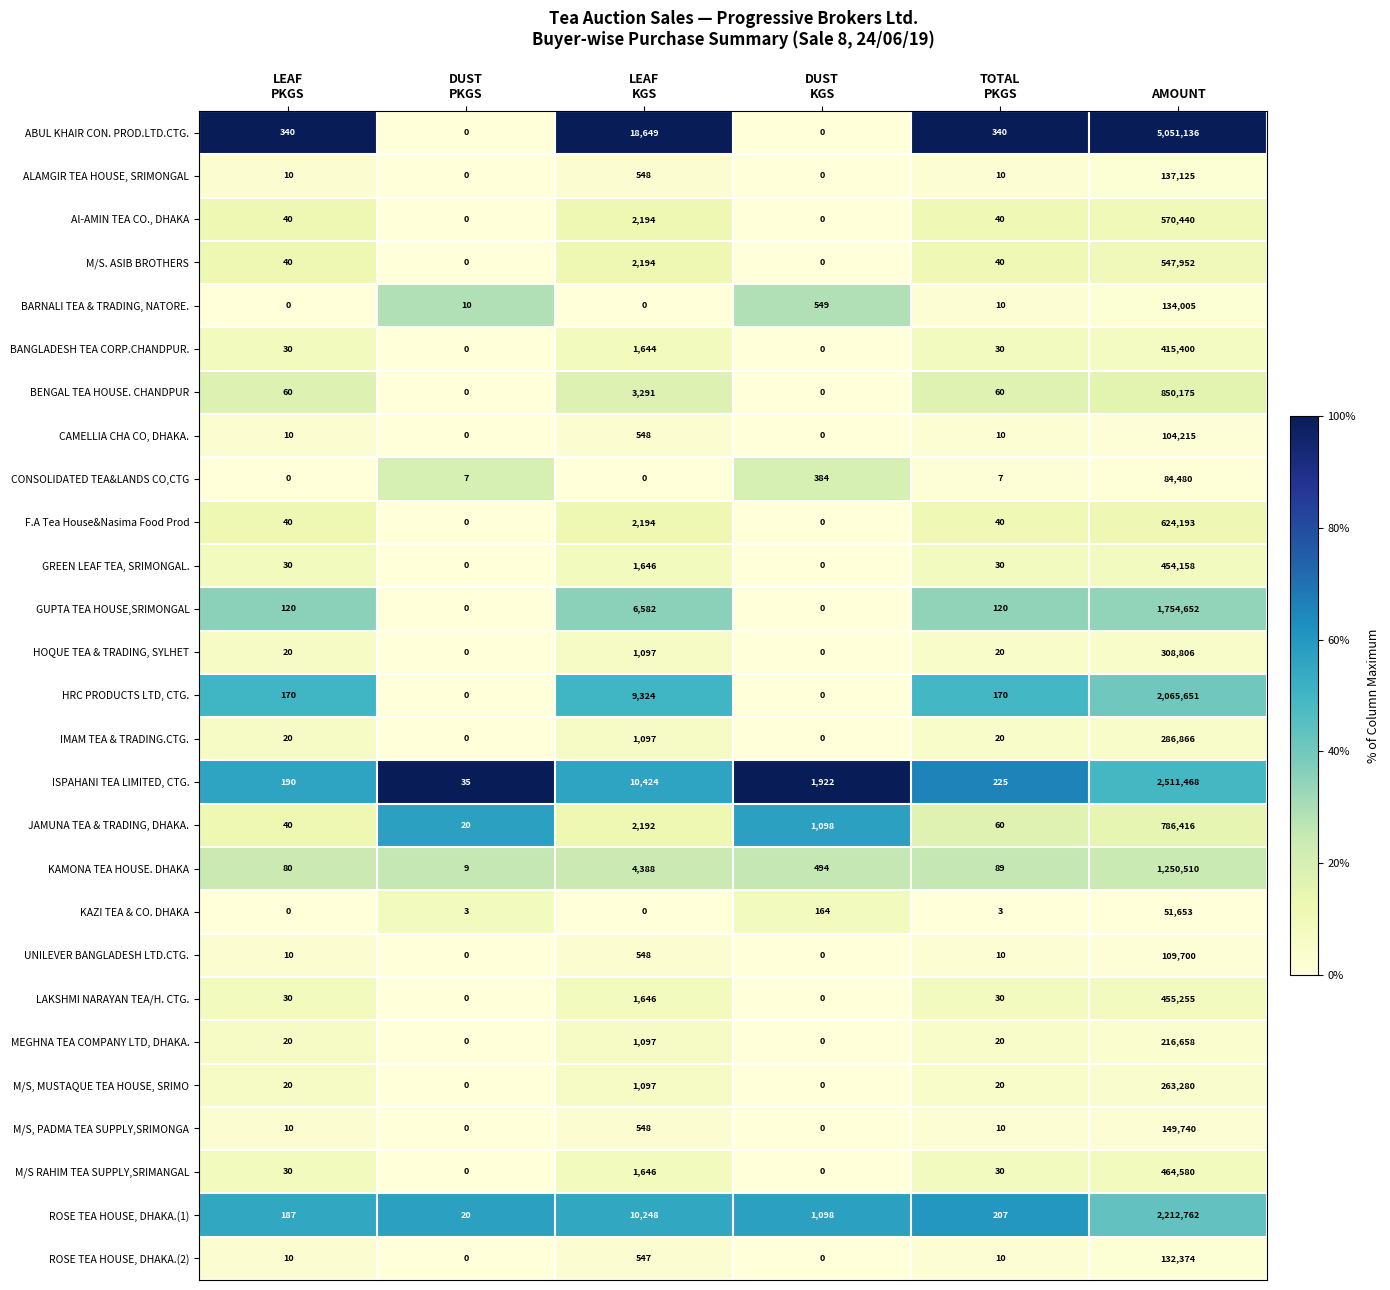

What is the difference between the maximum and minimum values in the M/S, MUSTAQUE TEA HOUSE, SRIMO series?

263280